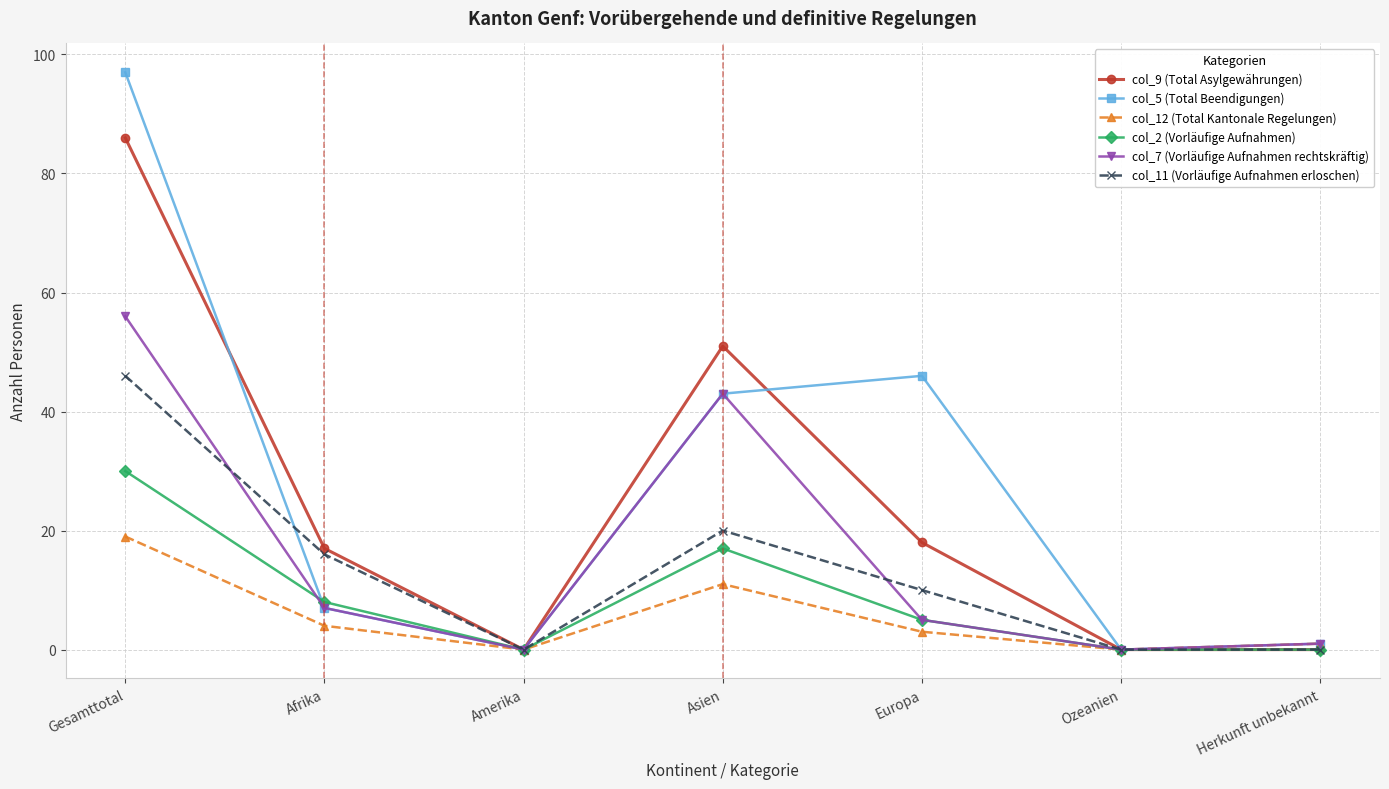

At which category does col_5 (Total Beendigungen) reach its first local peak?

Europa